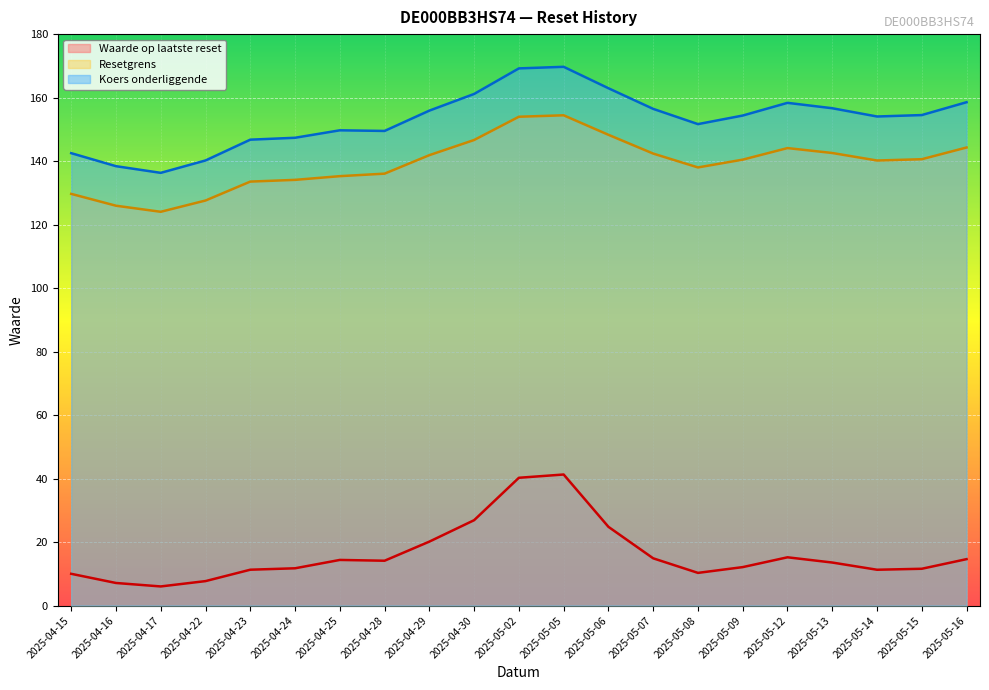

How many lines are shown in the chart?

3